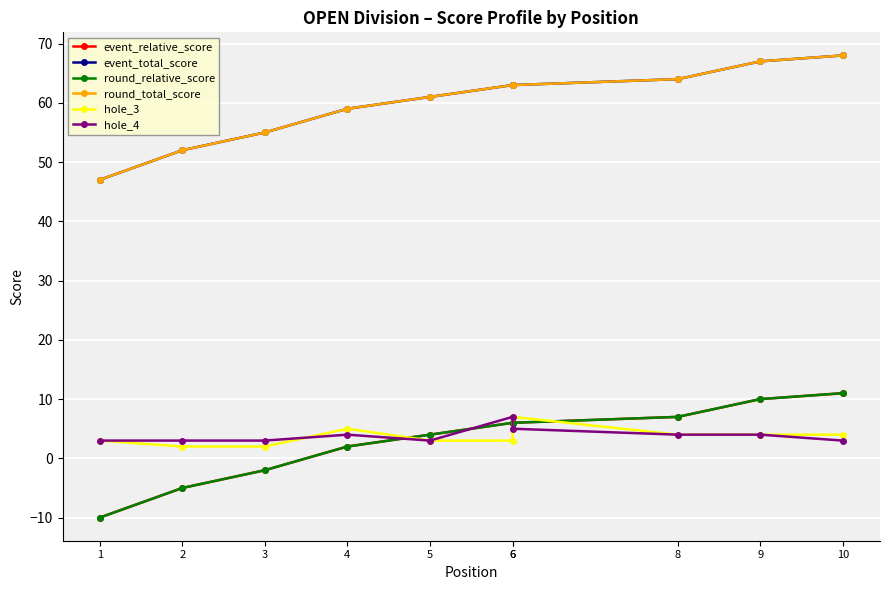

Which series has the widest spread of values?

event_relative_score